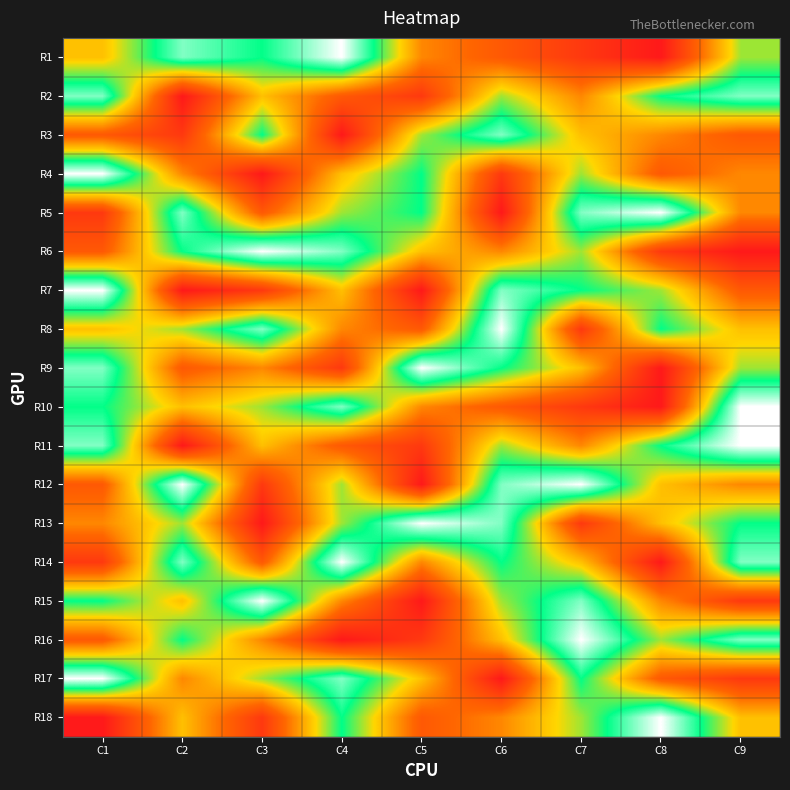

At which category does the chart reach its minimum across all series?

C8